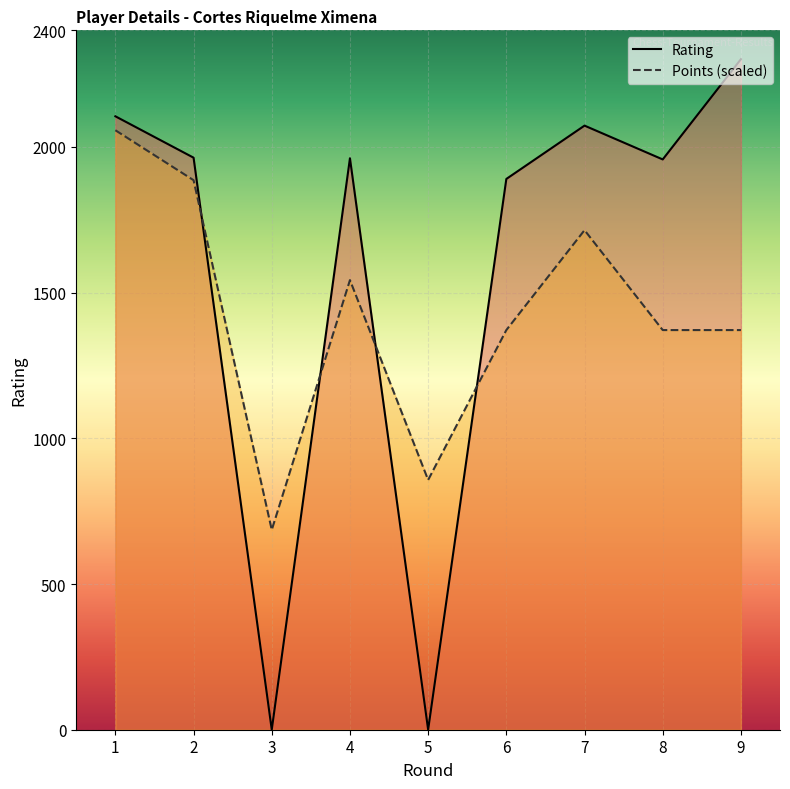

In Points (scaled), how many points are higher than both neighbors (excluding endpoints)?

2